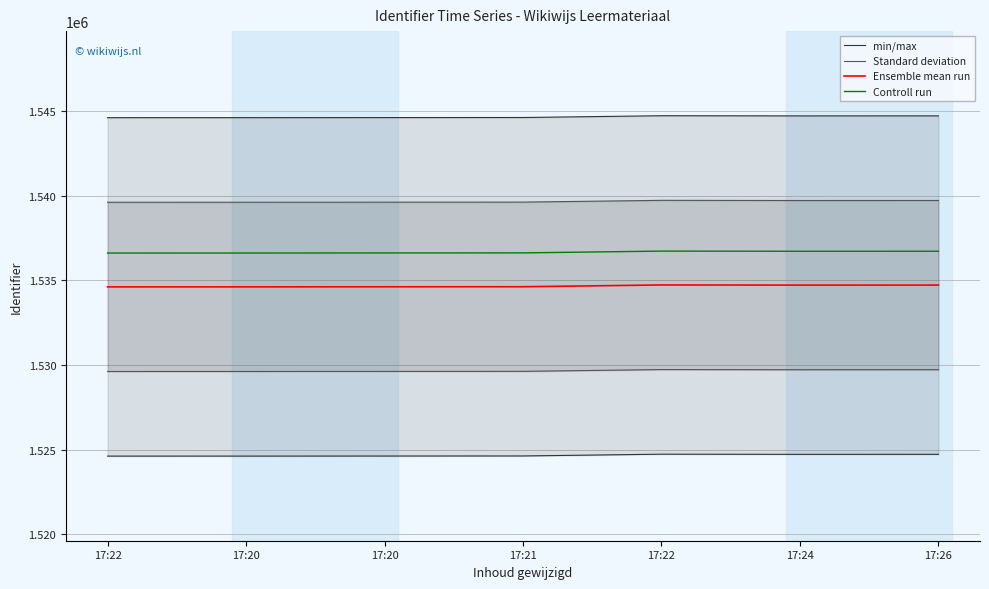

What is the label of the 6th point from the left?

17:24